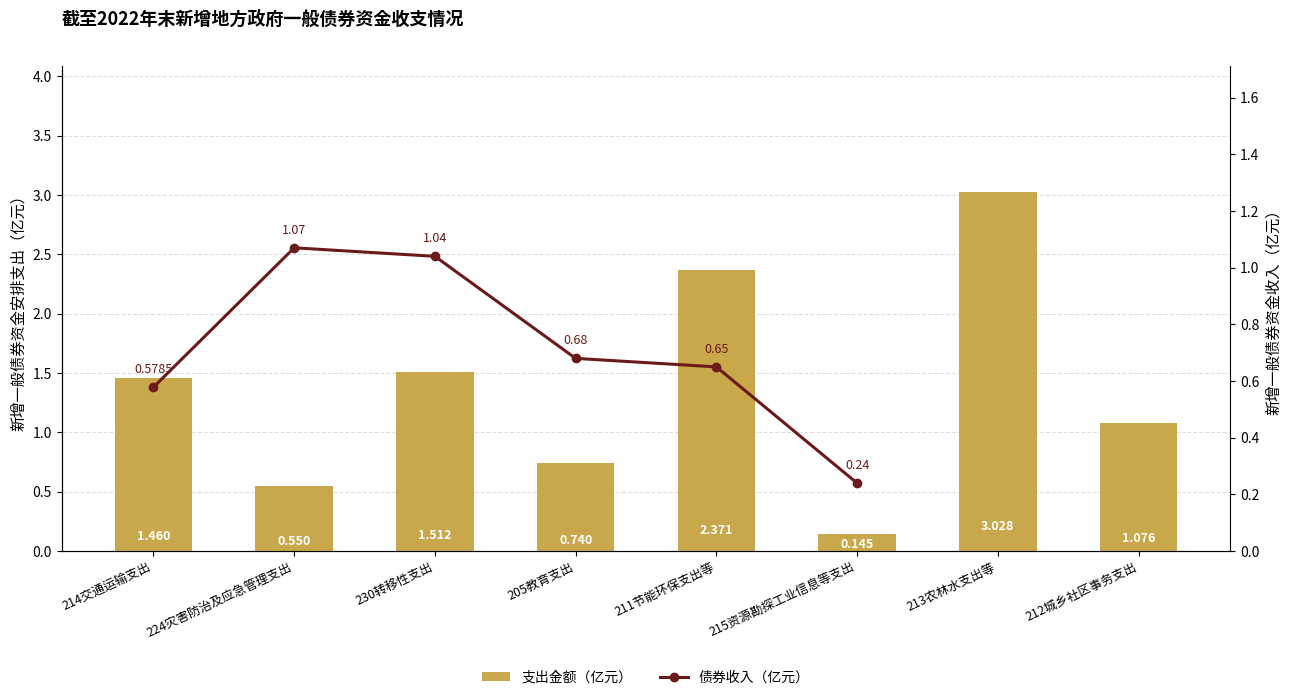

What is the sum of all values?

10.9